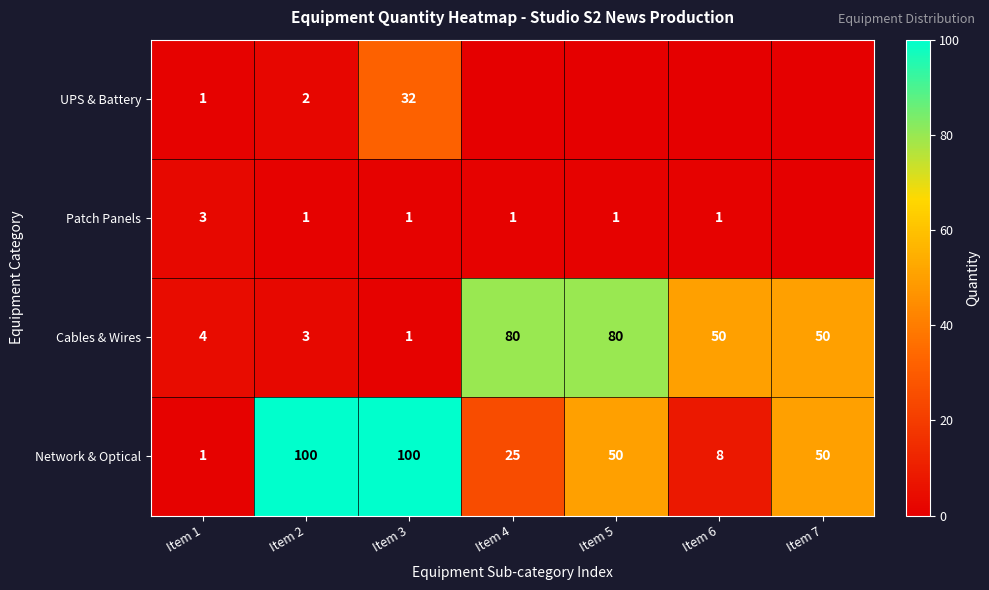

Between Item 1 and Item 3, which series saw the biggest shift?

Network & Optical